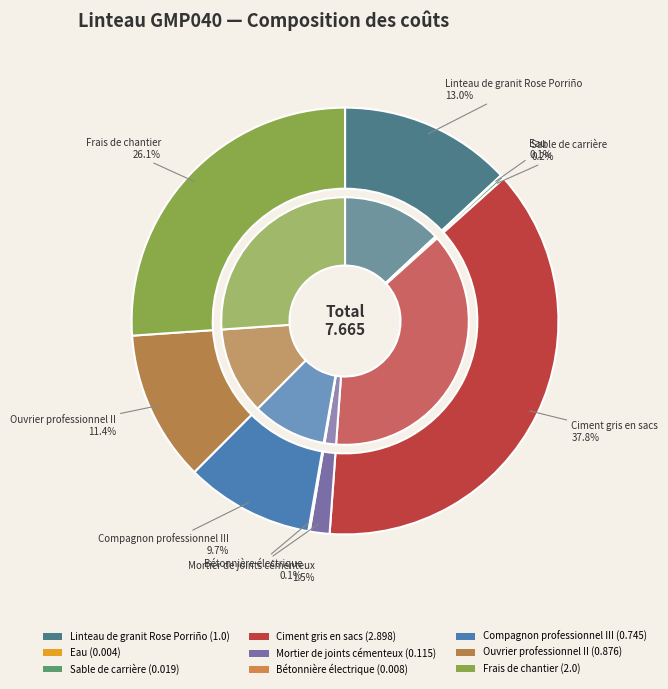

Is it true that Compagnon professionnel III is 24% of the pie?

False